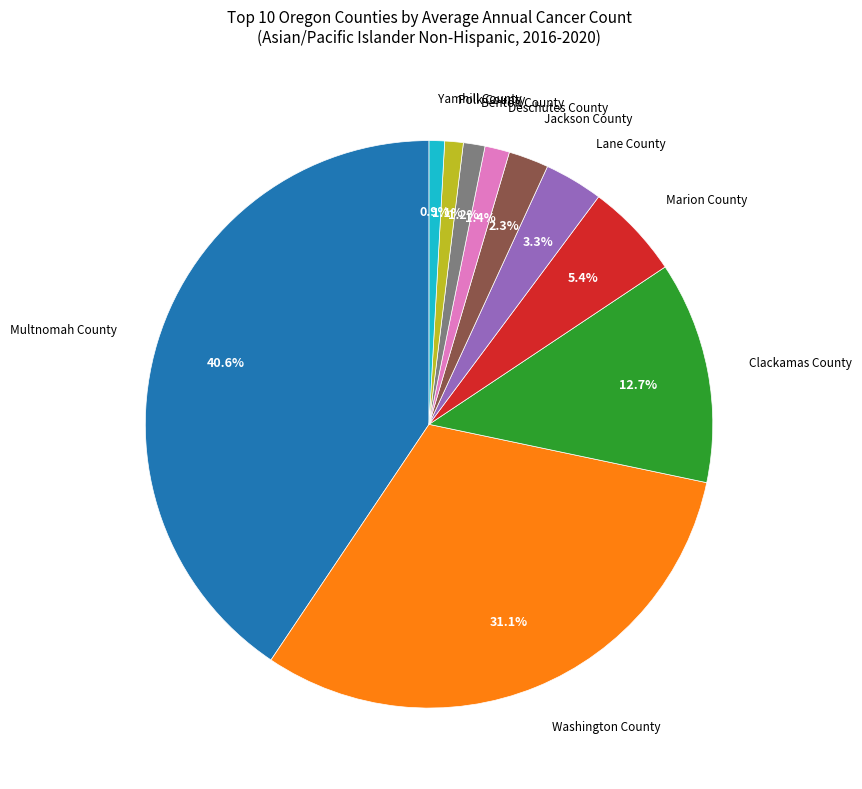

Does any single category account for the majority?

No